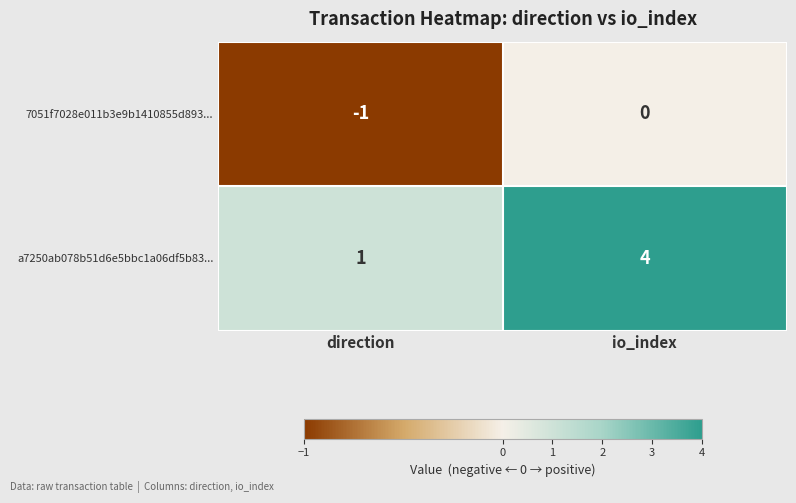

What is the sum of the a7250ab078b51d6e5bbc1a06df5b83... values at direction and io_index?

5